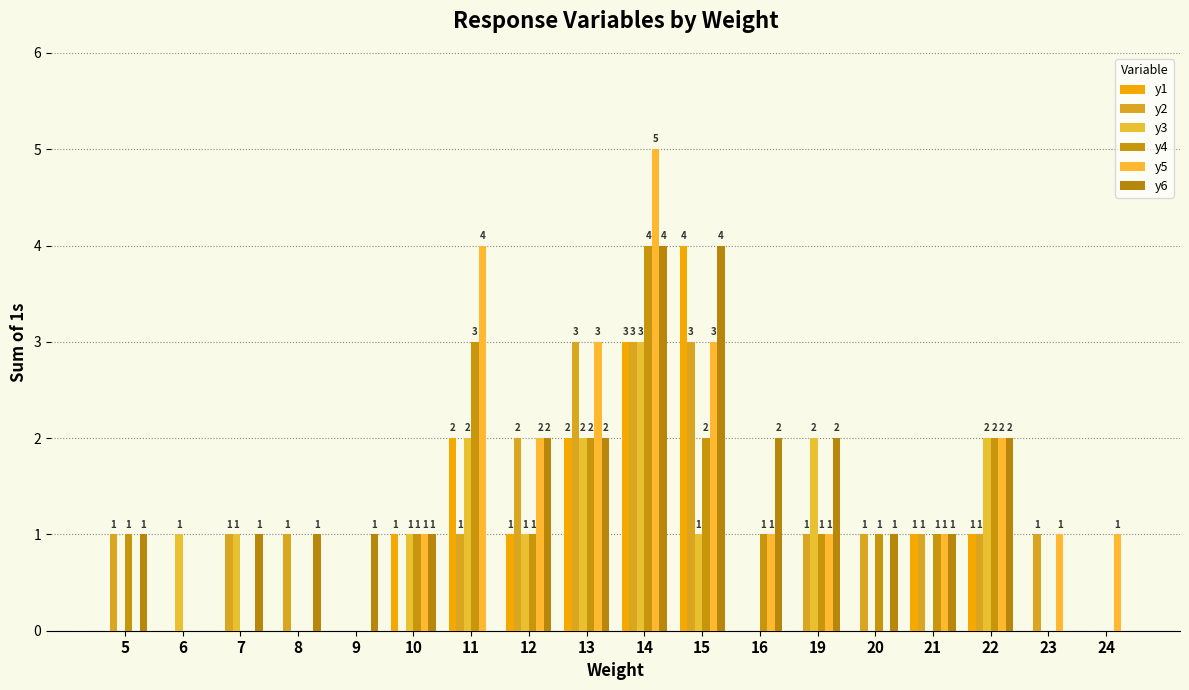

How many groups of bars are there?

18